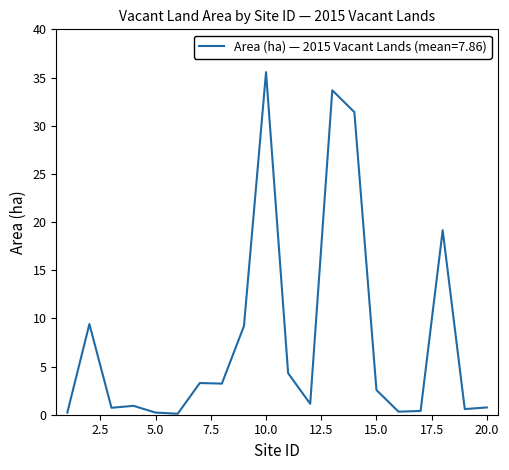

What is the sum of all values?

157.2